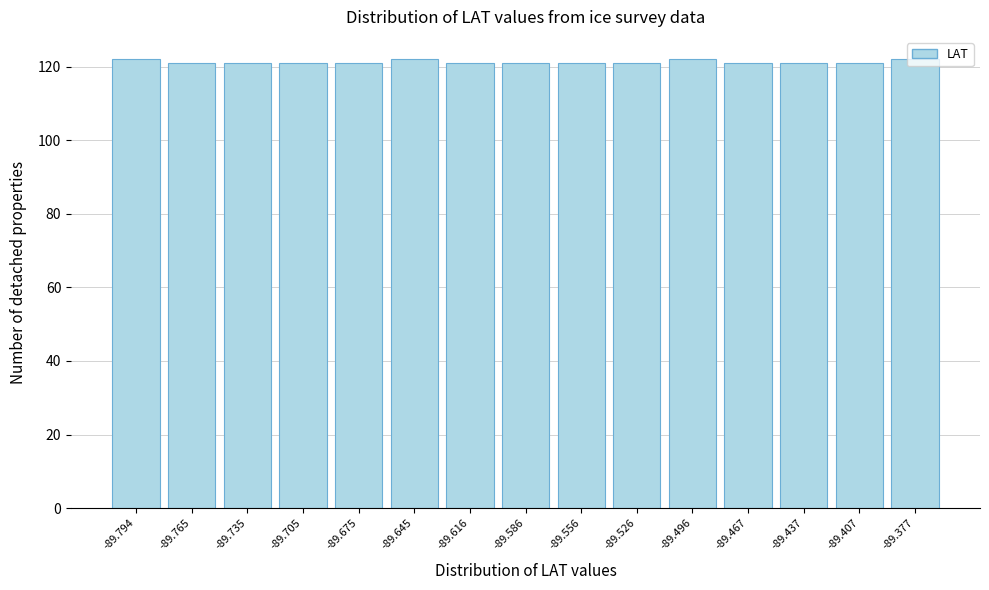

Reading left to right, transcribe this chart: for each bar, give the range it covers on the x-axis and its height. Neither the bar edges nor the heights are printed on the chart, so give them approximately, as read against the axes.

-89.81 to -89.78: 122
-89.78 to -89.75: 122
-89.75 to -89.72: 122
-89.72 to -89.69: 122
-89.69 to -89.66: 122
-89.66 to -89.63: 122
-89.63 to -89.60: 122
-89.60 to -89.57: 122
-89.57 to -89.54: 122
-89.54 to -89.51: 122
-89.51 to -89.48: 122
-89.48 to -89.45: 122
-89.45 to -89.42: 122
-89.42 to -89.39: 122
-89.39 to -89.36: 122